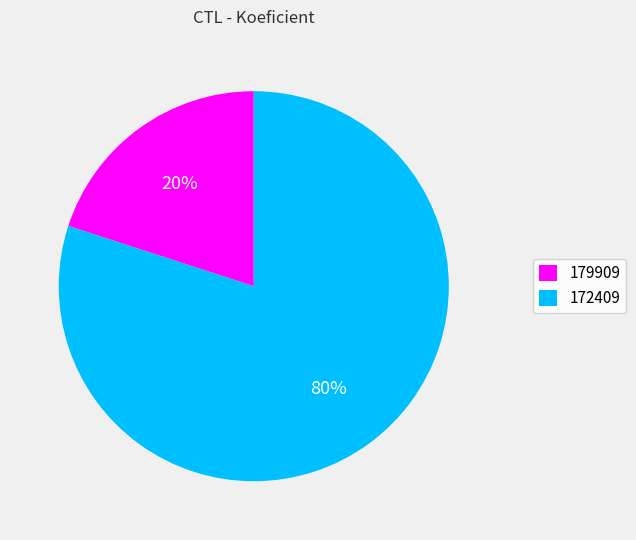

To the nearest percent, what is the combined percentage of 172409 and 179909?

100%